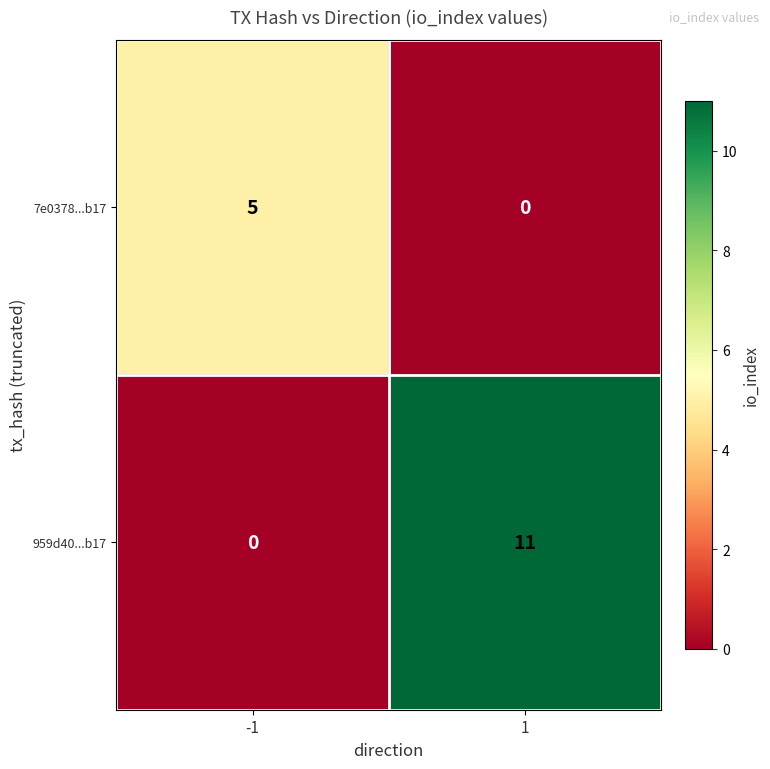

What is the total value across all series at 1?

11